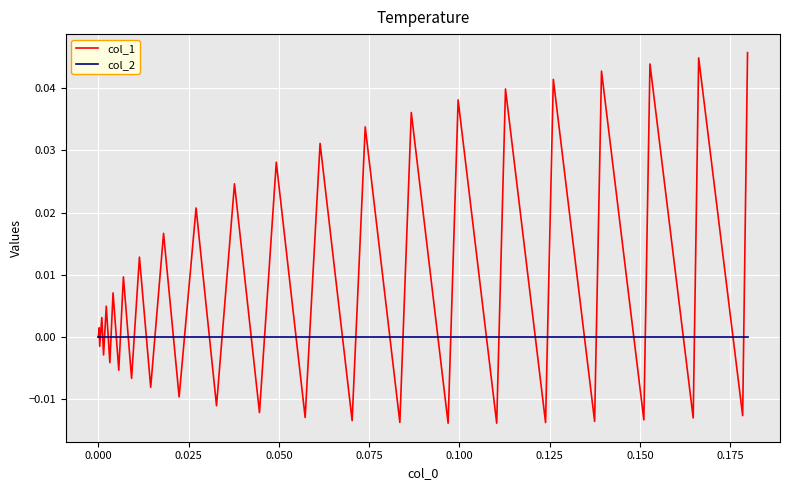

Does the chart have visible grid lines?

Yes